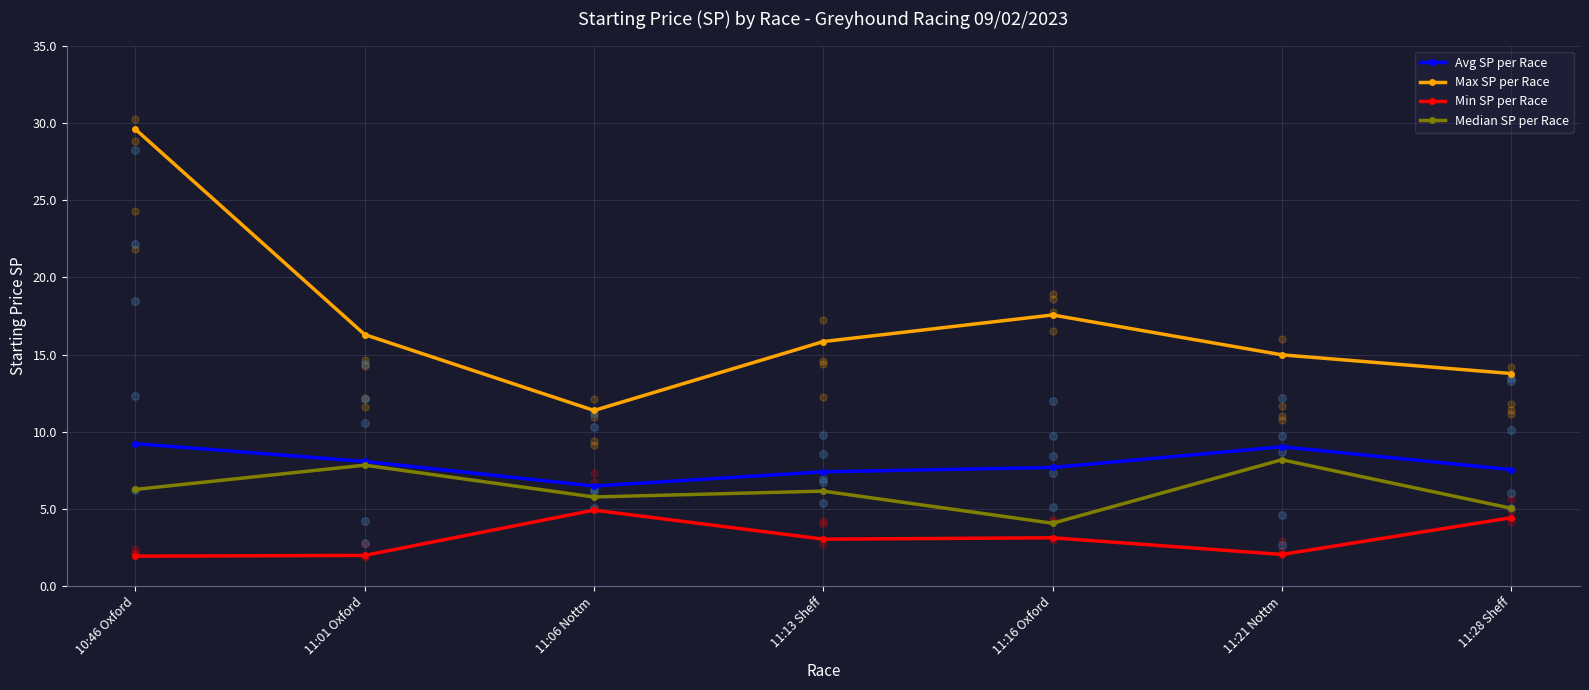

Which series has the largest total across all categories?

Max SP per Race